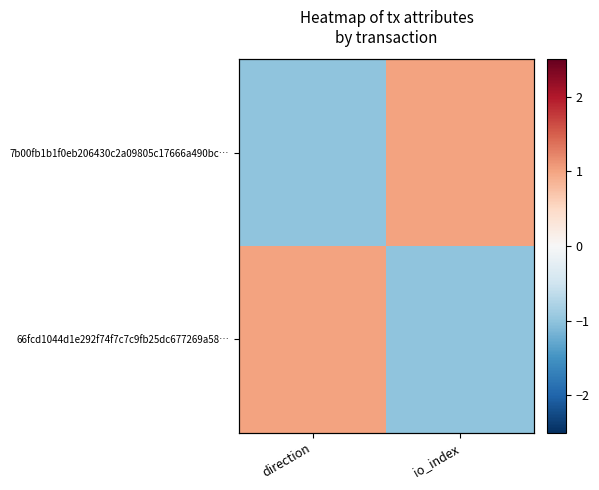

Which category has the highest value across all series?

io_index